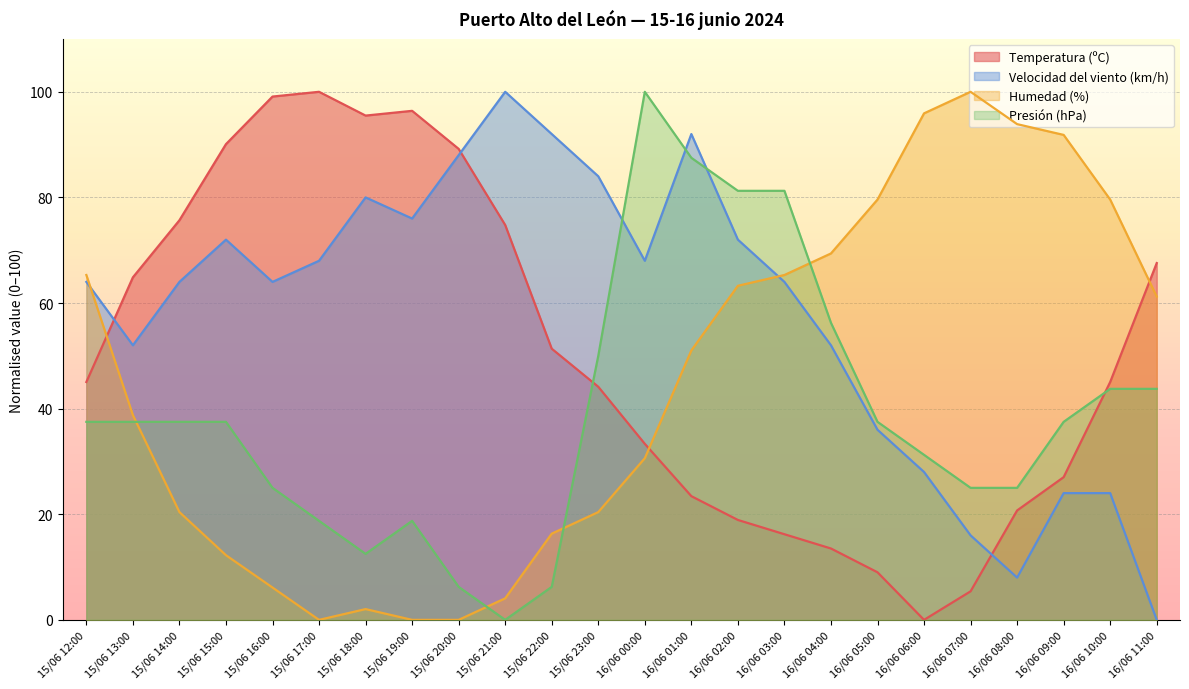

What is the difference between the Humedad (%) values at 15/06 21:00 and 15/06 14:00?

16.3